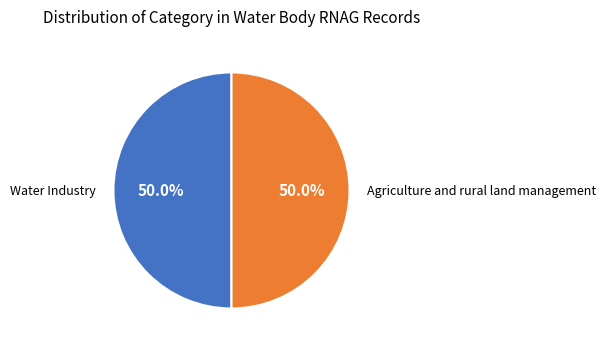

To the nearest percent, what portion does Agriculture and rural land management represent?

50%